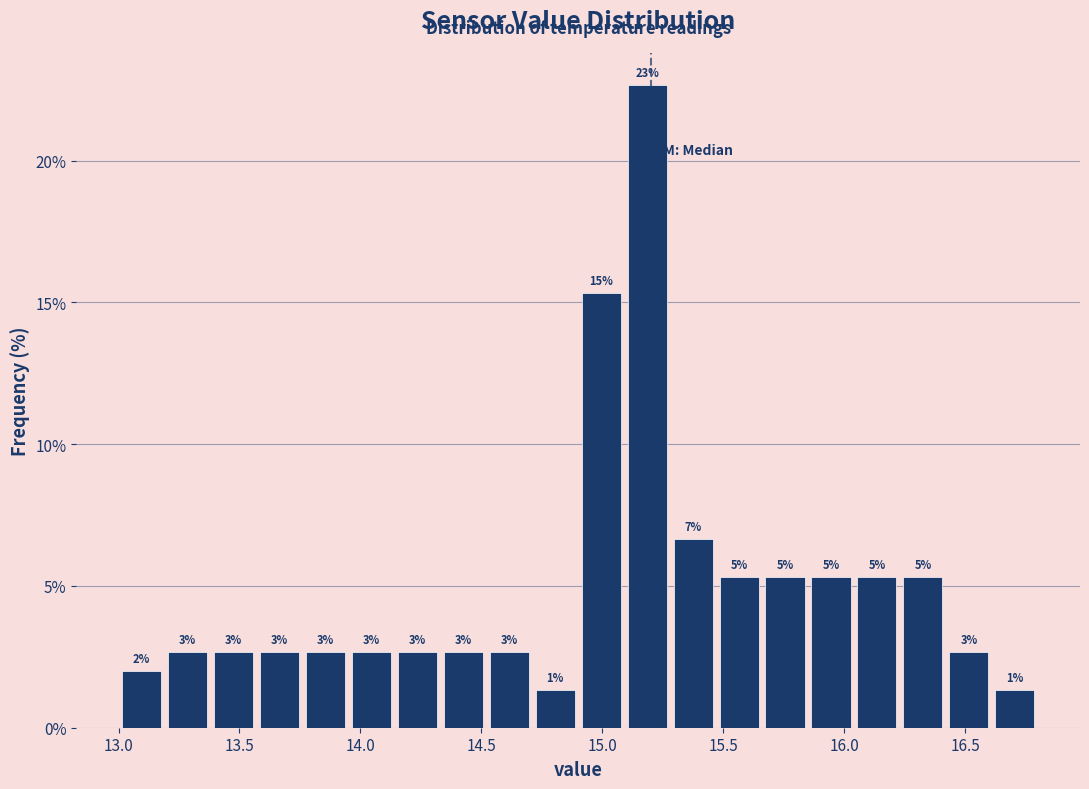

Read against the x-axis, roughly where is the centre of the tallest bar?

15.20